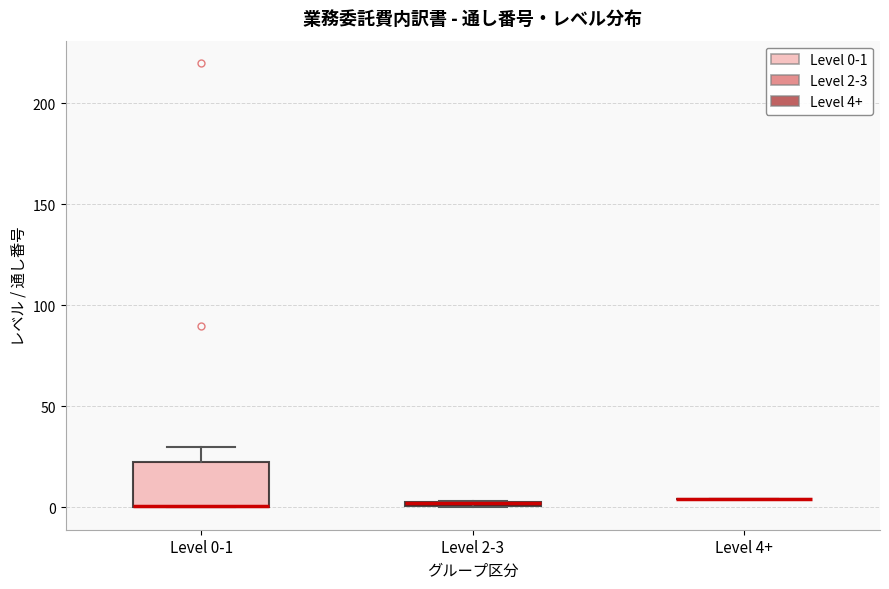

Which box is the tallest, from its lower edge to its upper edge?

Level 0-1